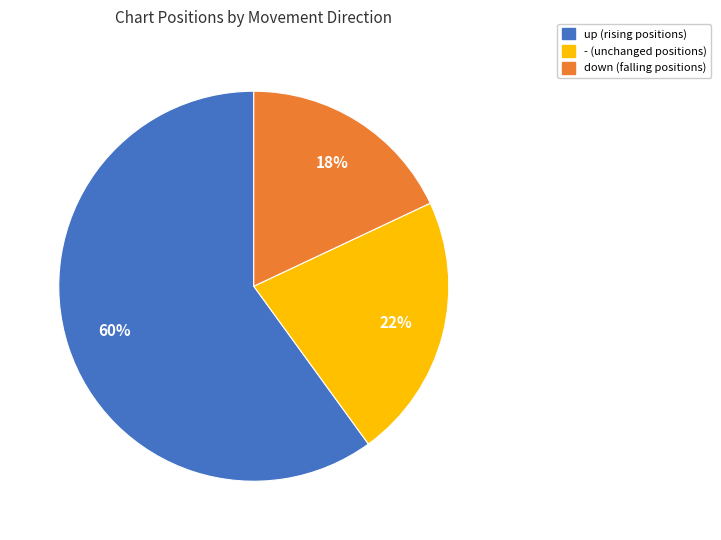

How many slices are in this pie chart?

3